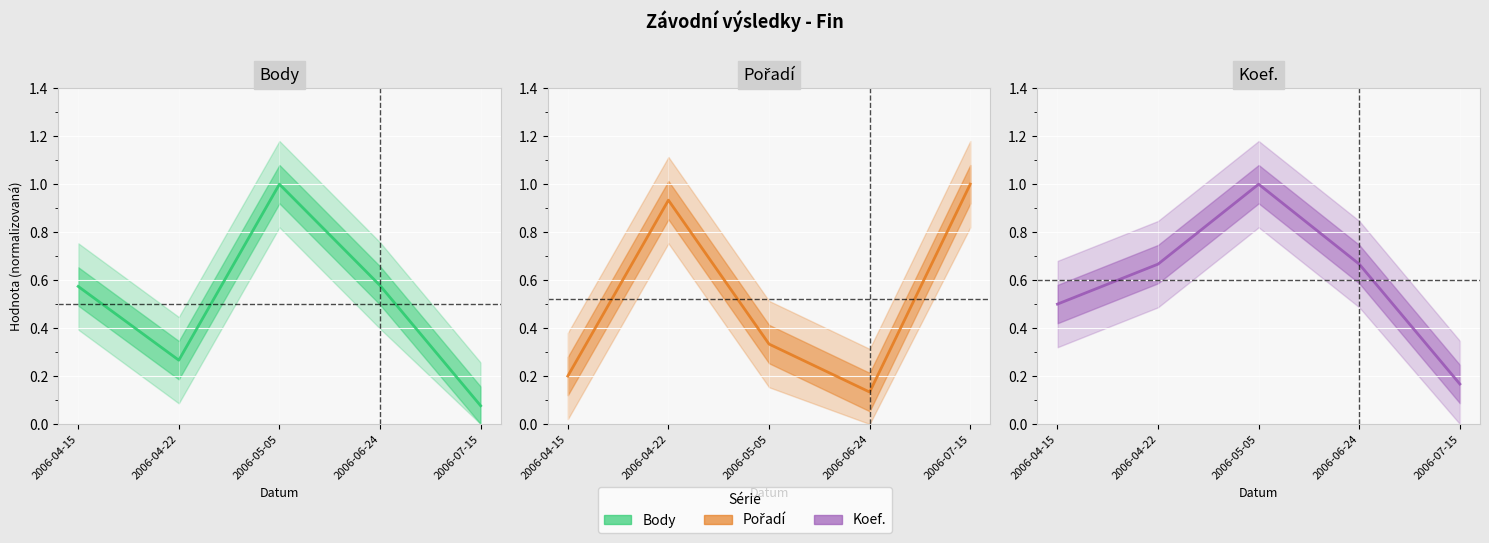

Which category has the highest value in the Forecast series?

2006-05-05